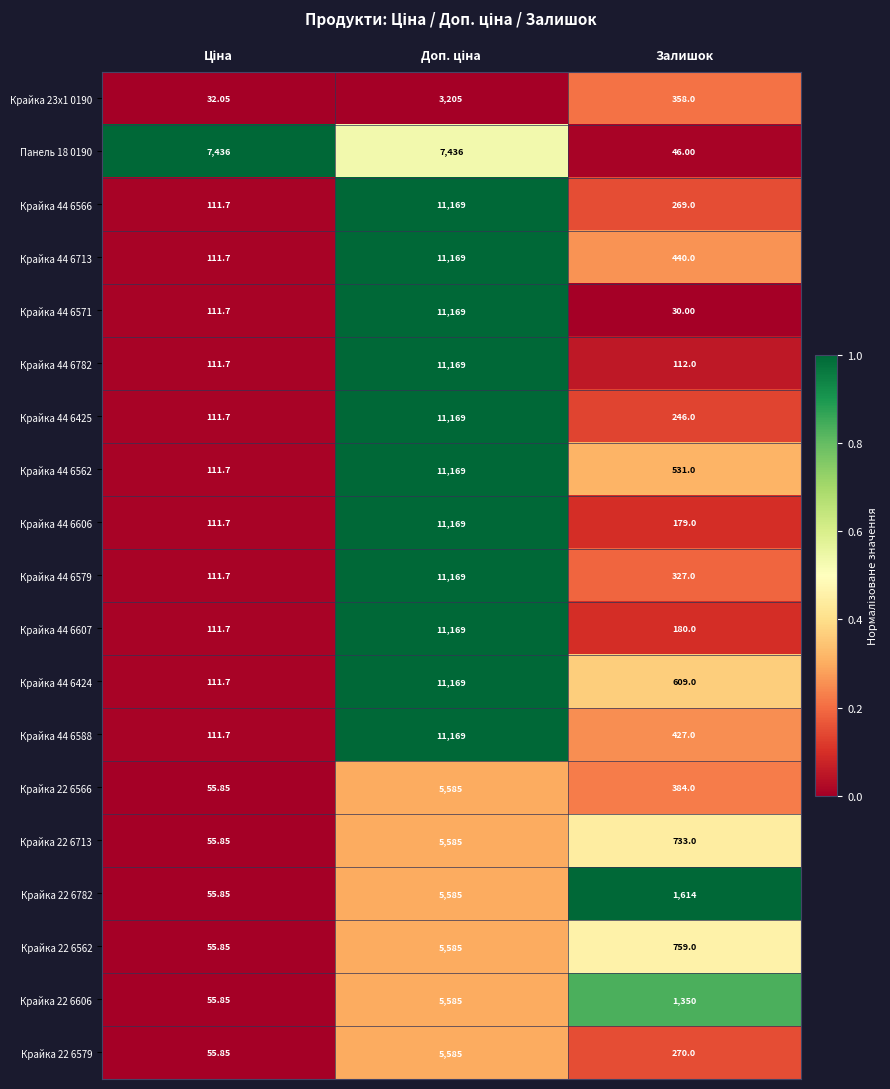

At which label is Крайка 22 6713 closest to 2820?

Залишок